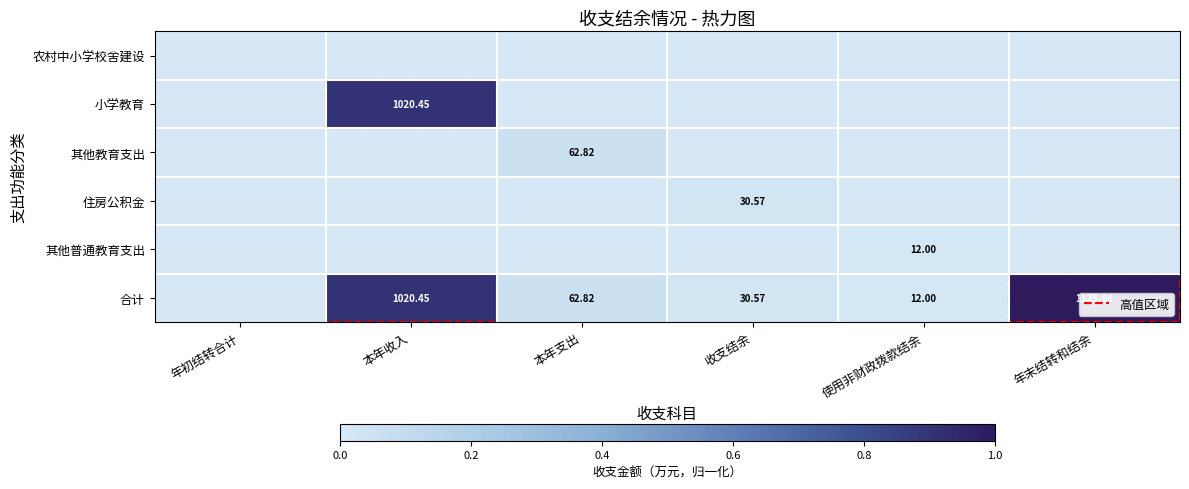

The value of 合计 at 年初结转合计 is 0.4. True or false?

False